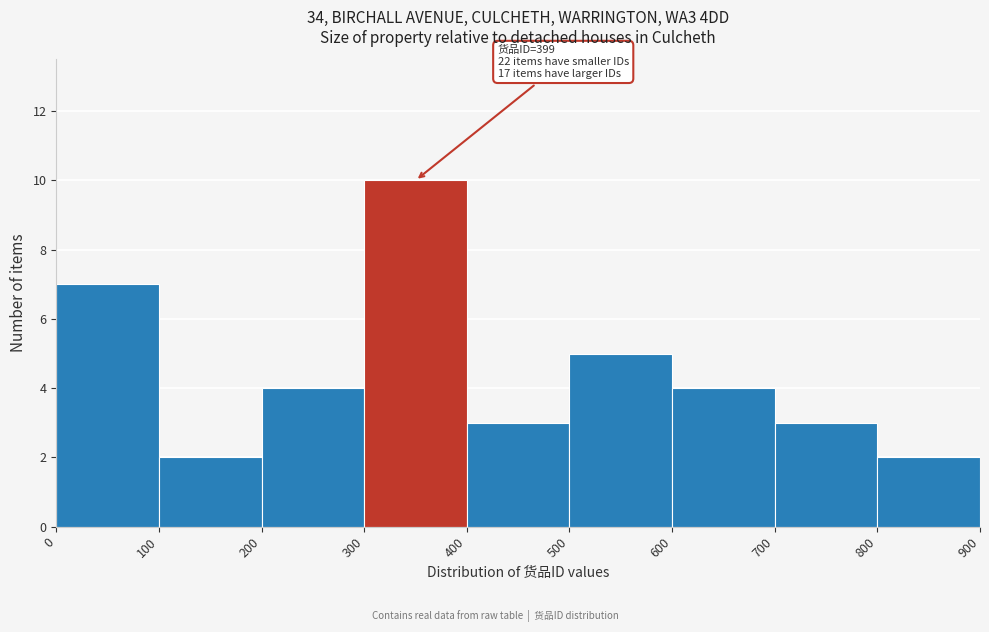

Over which range of the x-axis is the bar tallest?

300 to 400